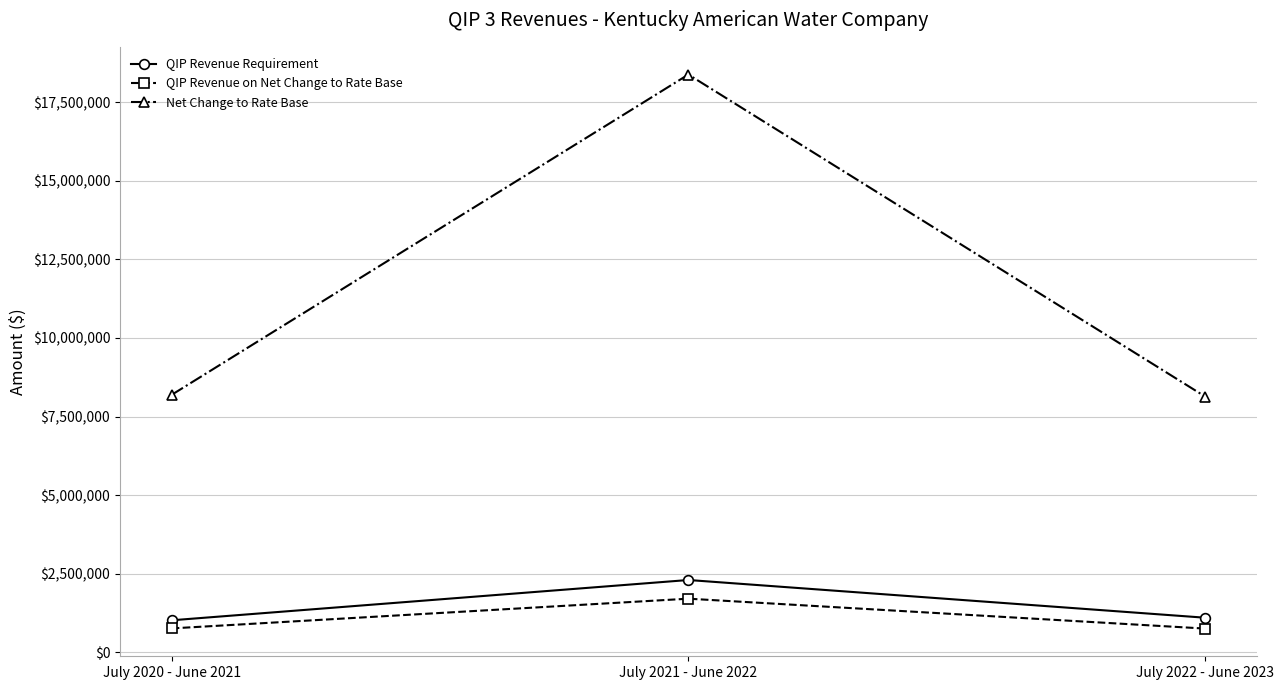

What are all the series names shown in the legend?

QIP Revenue Requirement, QIP Revenue on Net Change to Rate Base, Net Change to Rate Base